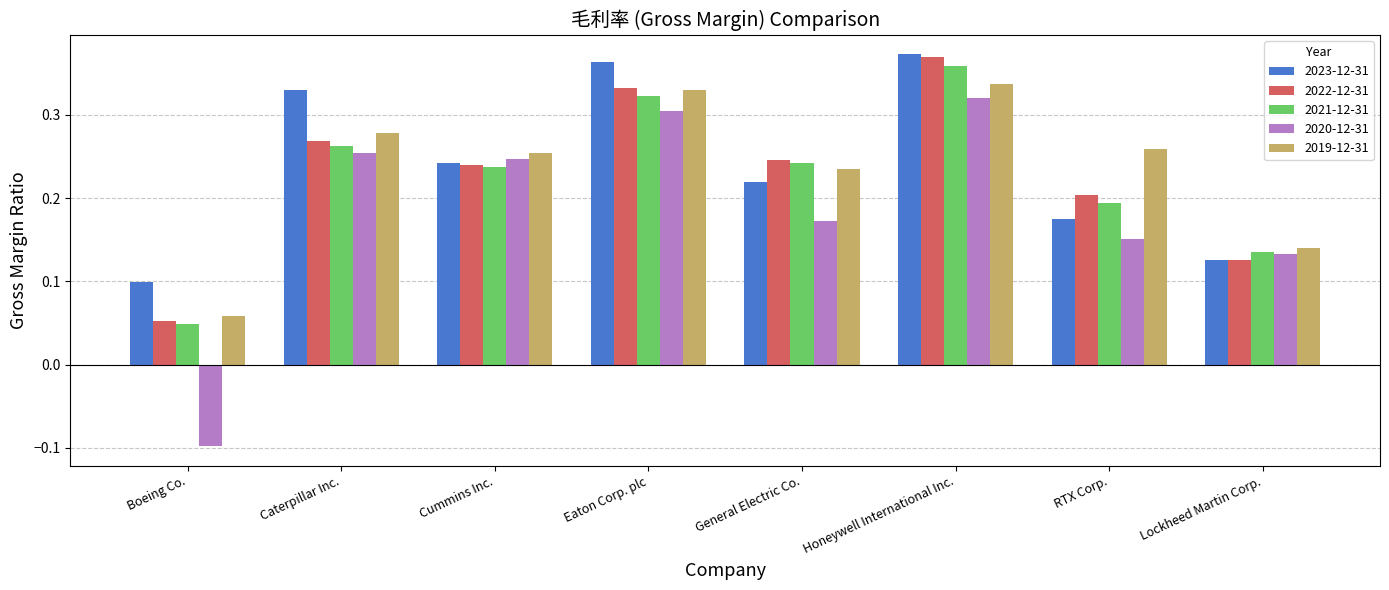

Which series changed the most between Caterpillar Inc. and RTX Corp.?

2023-12-31